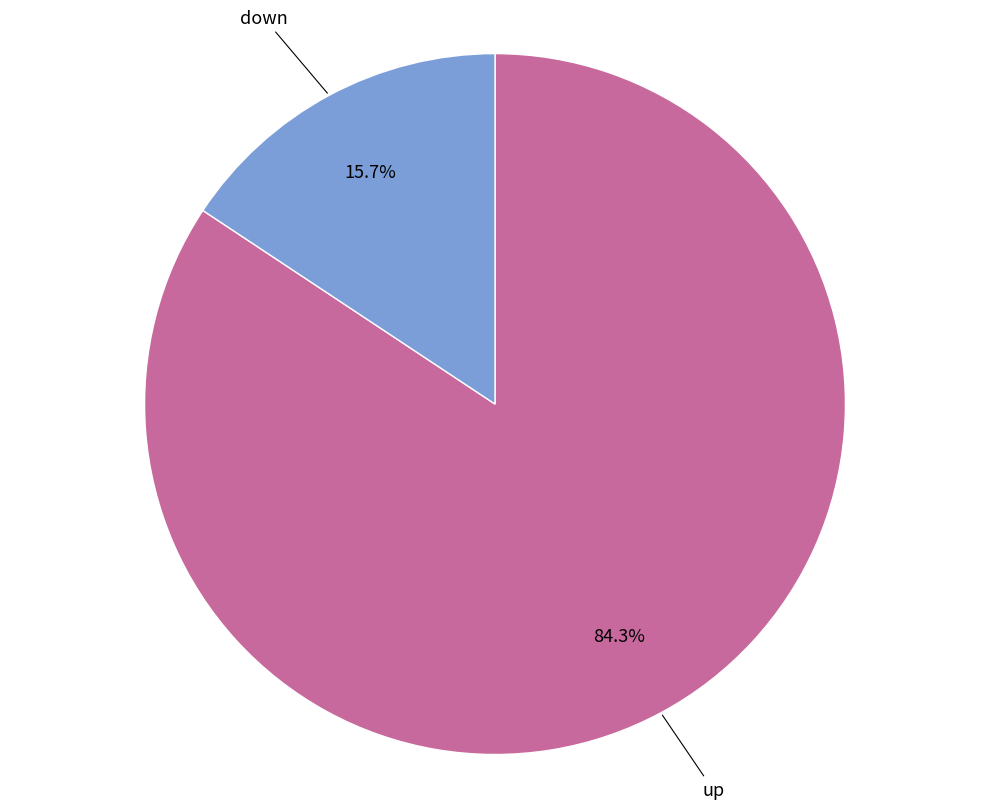

What is the largest slice in the pie chart?

up